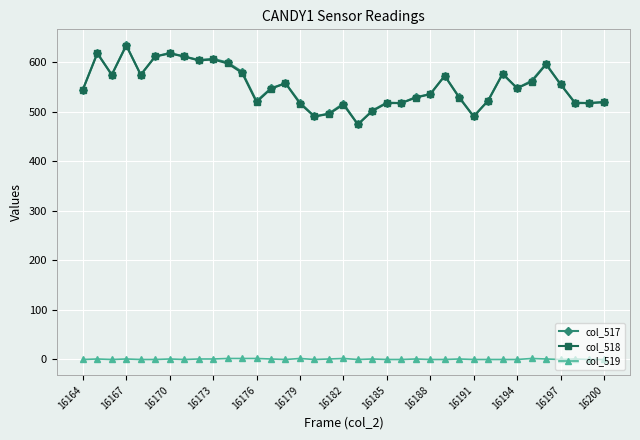

True or false: col_517 and col_519 intersect in this chart.

False